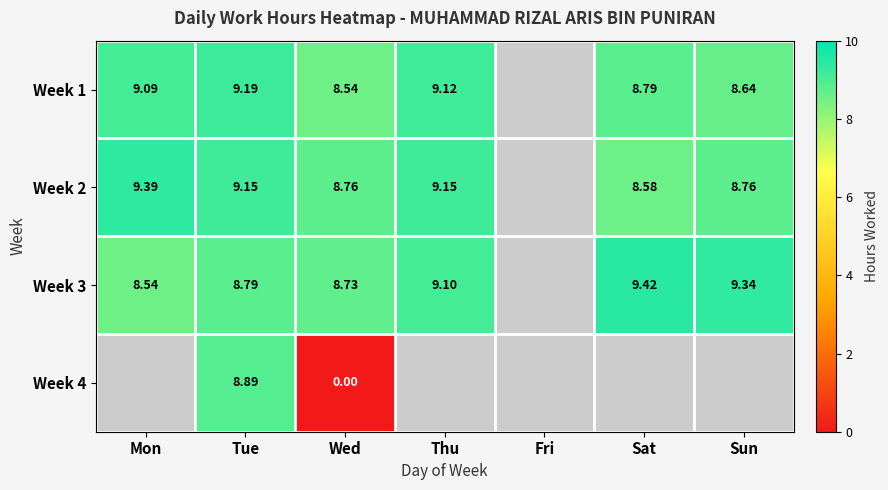

At how many categories does at least one series exceed 9?

5